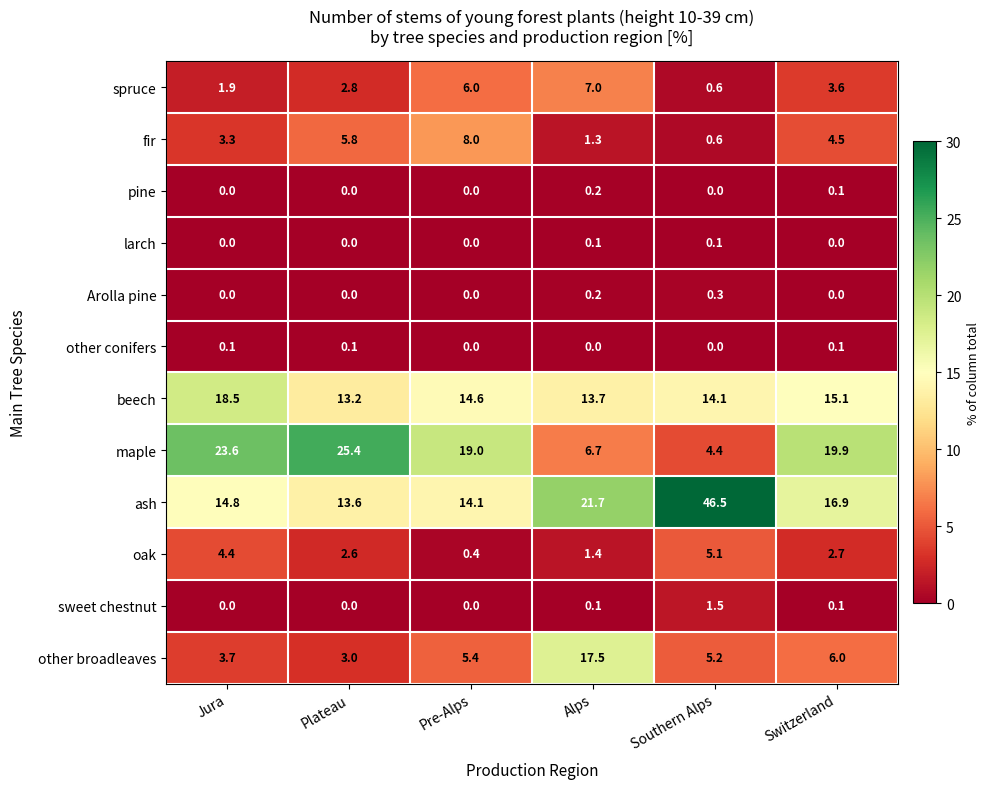

Which label corresponds to the largest value in the chart?

Southern Alps